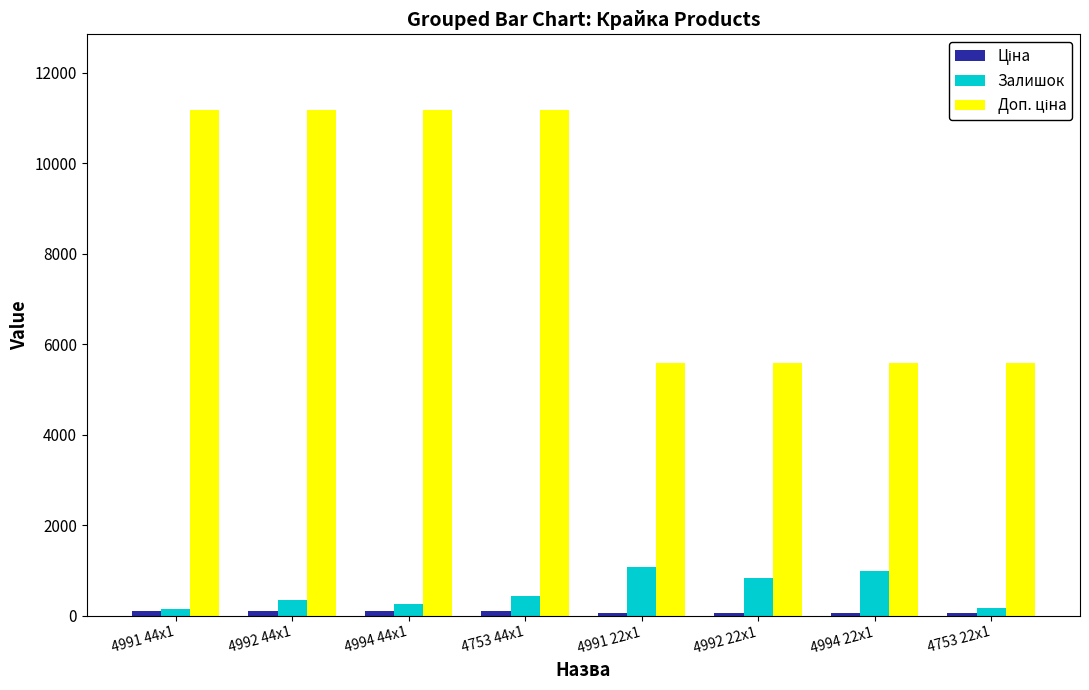

At which label is Залишок closest to 603?

4753 44x1